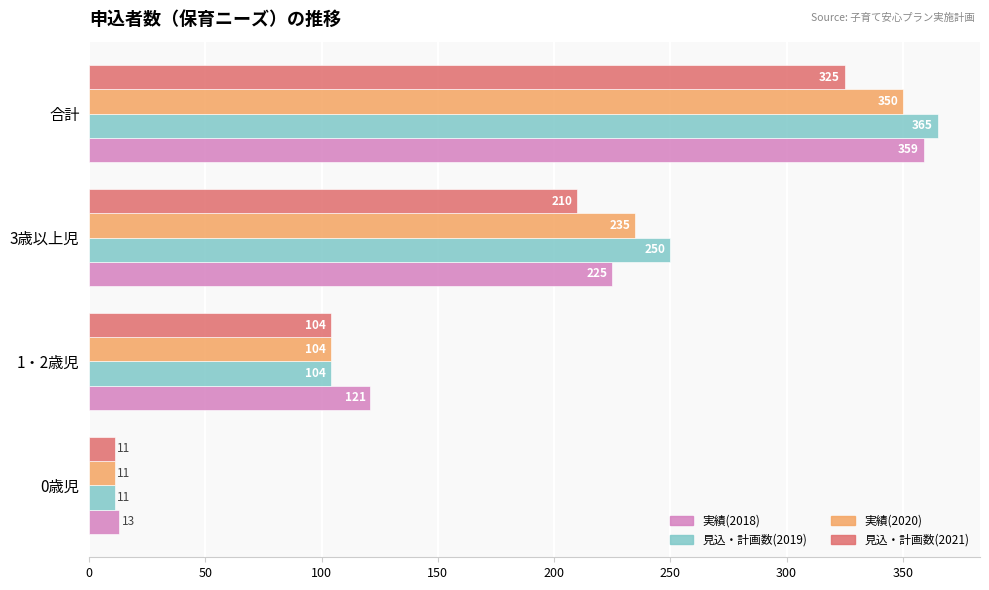

List the series in order of their overall mean, highest first.

見込・計画数(2019), 実績(2018), 実績(2020), 見込・計画数(2021)